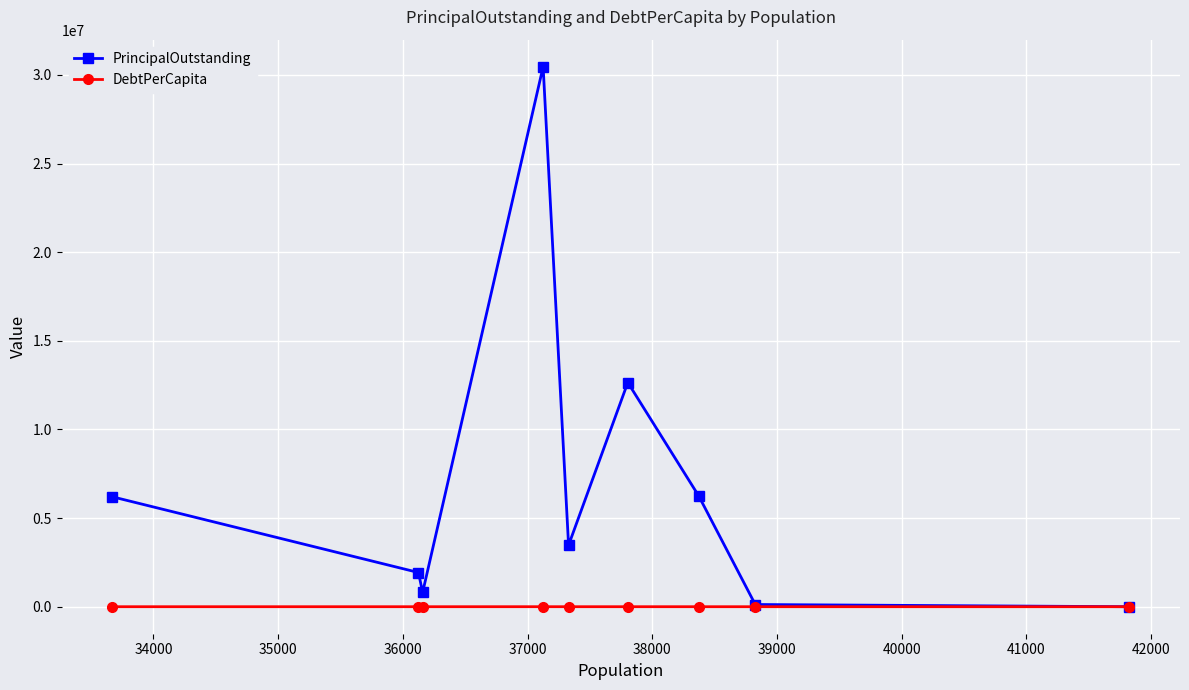

List the series in order of their peak value, lowest first.

DebtPerCapita, PrincipalOutstanding